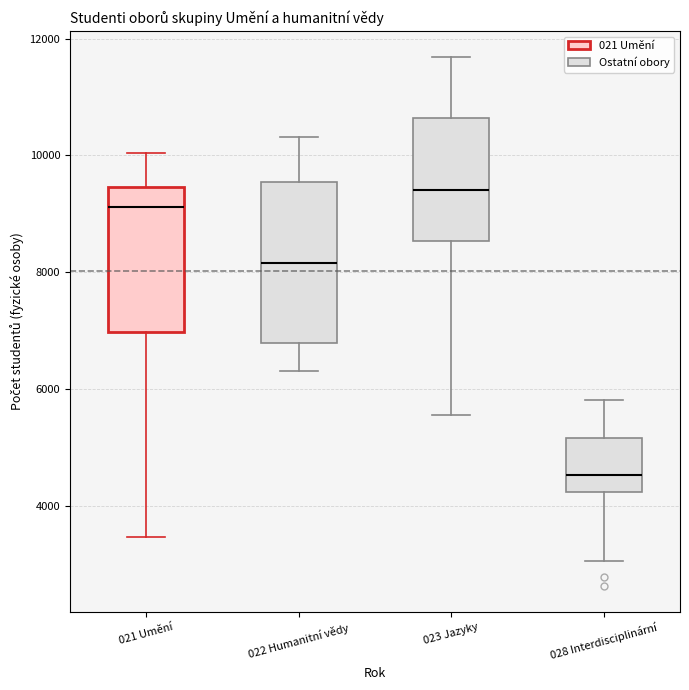

Reading left to right, transcribe this box plot: for each box, give where its median line is, the range the box spans, and where its two whiskers end, as read against the y-axis. The values are not printed on the chart, so give them approximately, as read against the axis.

021 Umění: median 9200, box 7000 to 9400, whiskers 3400 to 10000
022 Humanitní vědy: median 8200, box 6800 to 9600, whiskers 6400 to 10400
023 Jazyky: median 9400, box 8600 to 10600, whiskers 5600 to 11600
028 Interdisciplinární: median 4600, box 4200 to 5200, whiskers 3000 to 5800